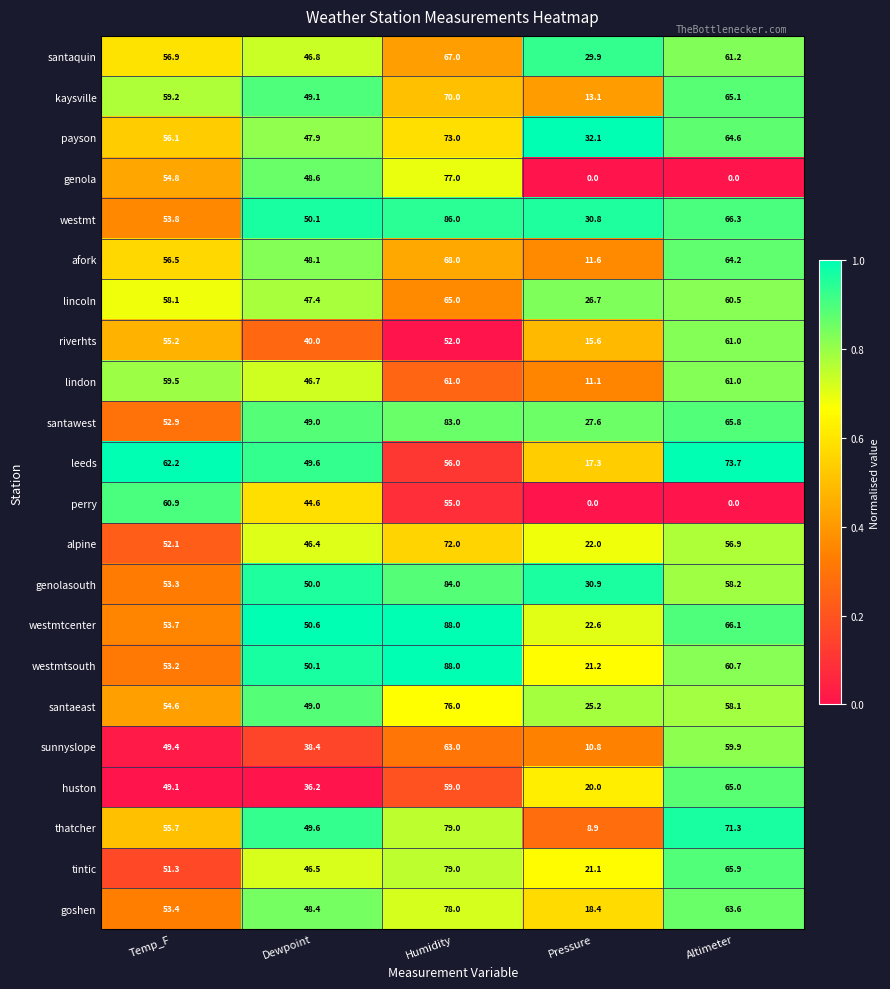

What is the approximate value of sunnyslope at Temp_F?

49.4